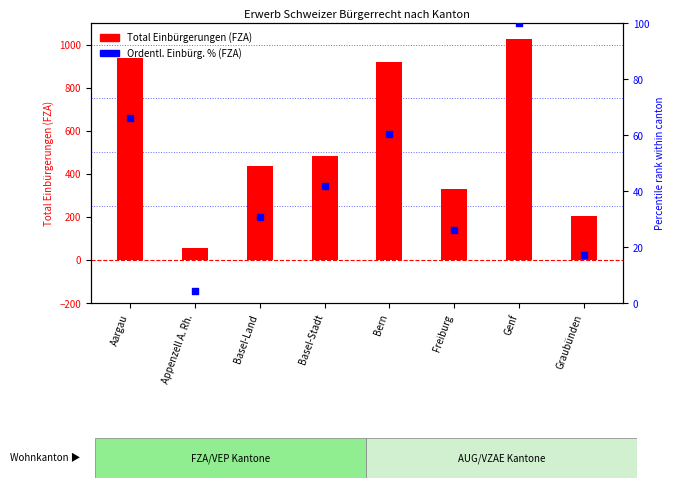

At how many categories does at least one series exceed 485?

3